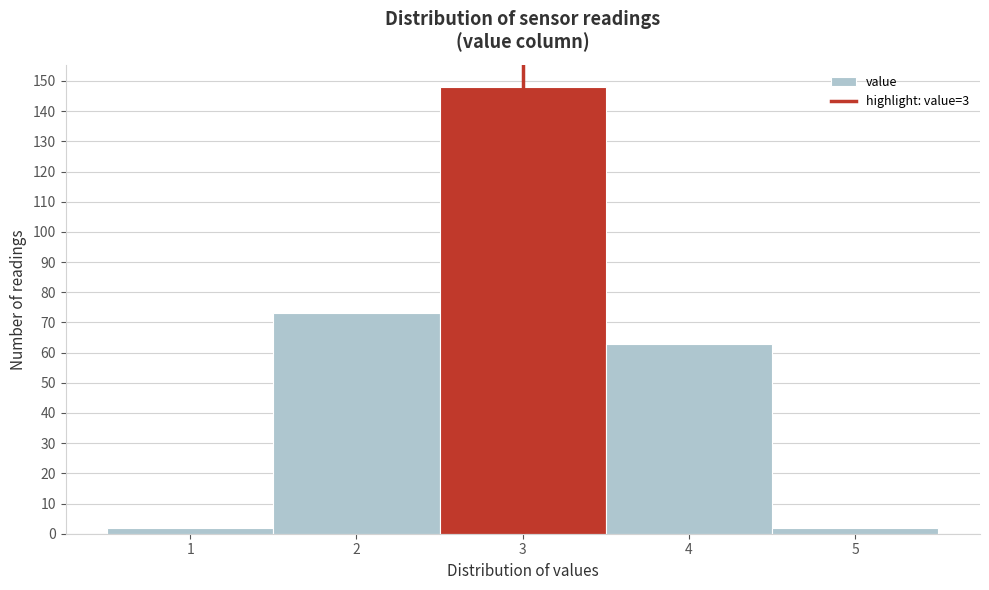

What is the height of the bar covering 3.5 to 4.5 on the x-axis? The values are not printed on the chart, so give them approximately, as read against the axis.

63